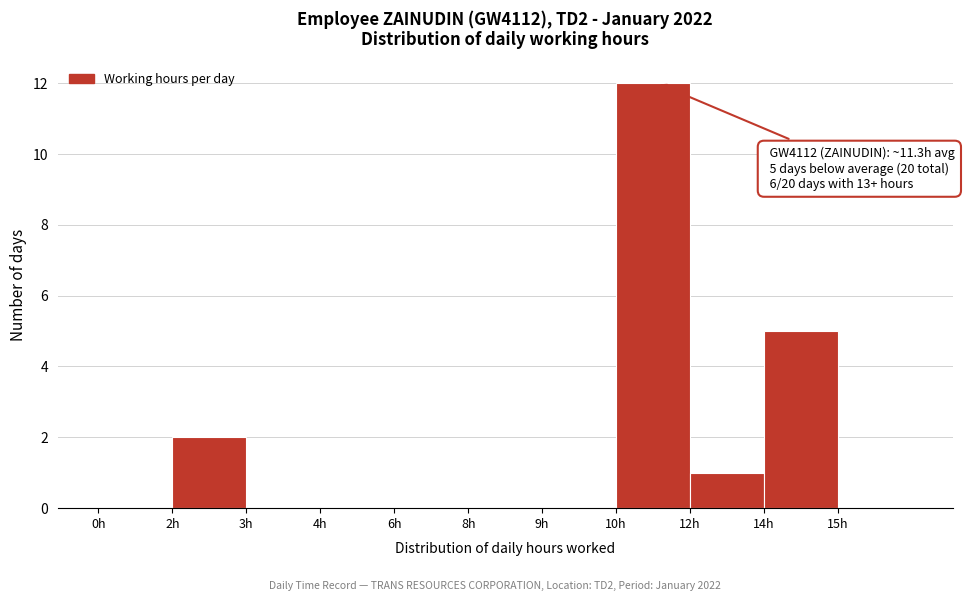

Reading left to right, extract all data points from this chart.

0h=0	2h=2	3h=0	4h=0	6h=0	8h=0	9h=0	10h=12	12h=1	14h=5	15h=0